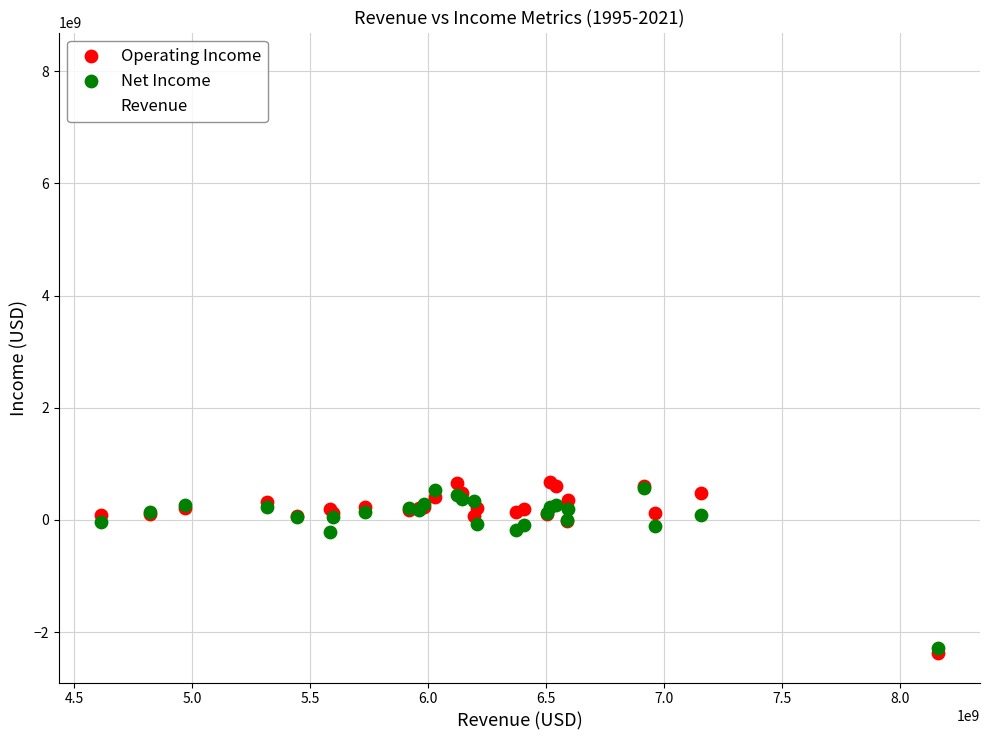

What are all the series names shown in the legend?

Operating Income, Net Income, Revenue